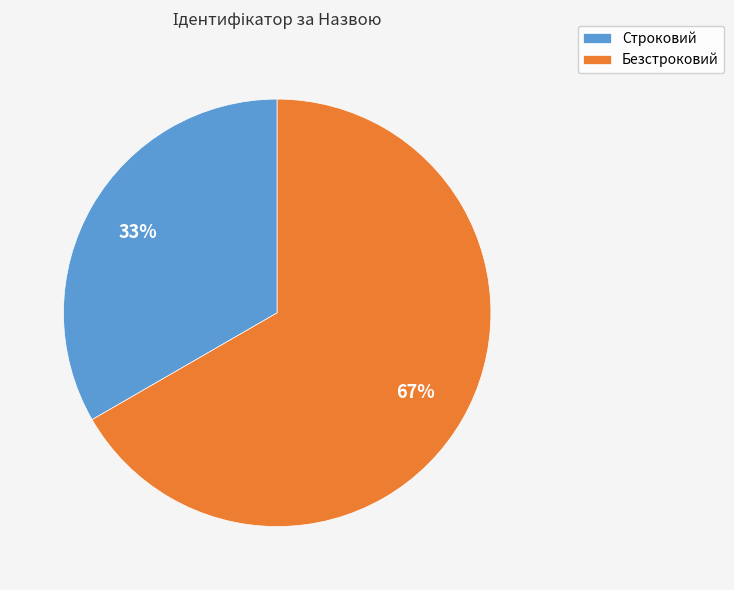

What is the largest slice in the pie chart?

Безстроковий